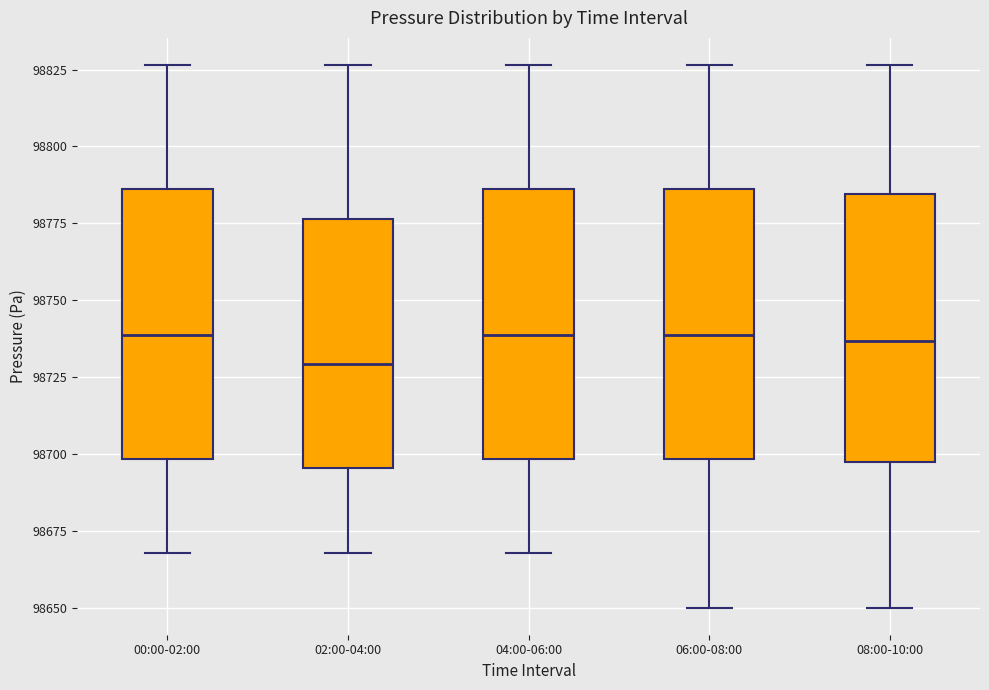

Which box's median line is the lowest?

02:00-04:00